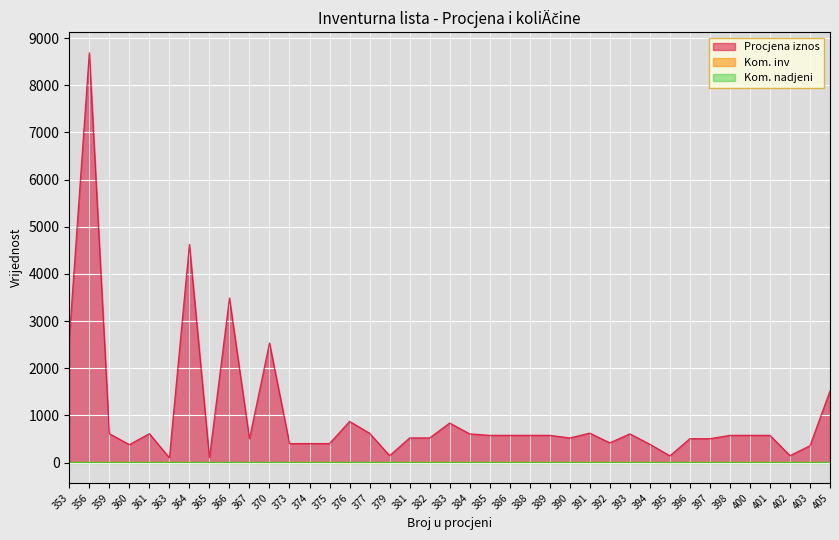

At which category is the sum across all series the highest?

356